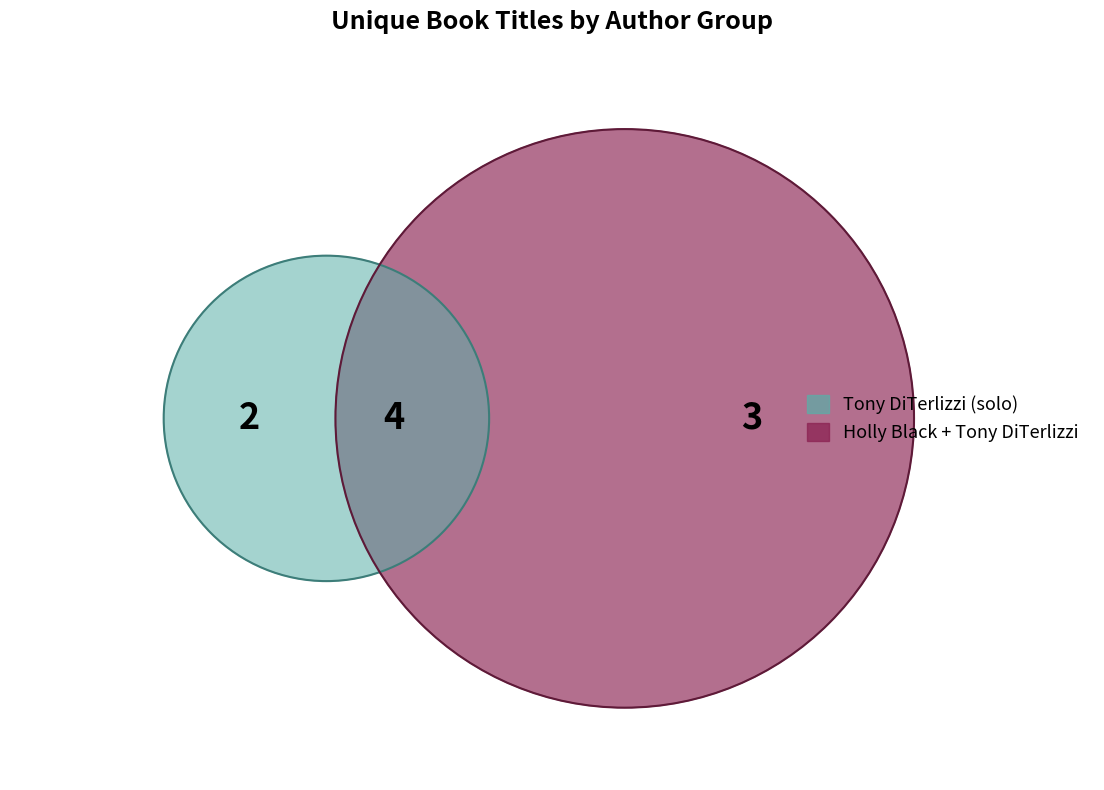

Is the sum of Tony DiTerlizzi (1260044), Holly Black and Holly Black (17038352), Tony DiTerlizzi greater than half?

Yes